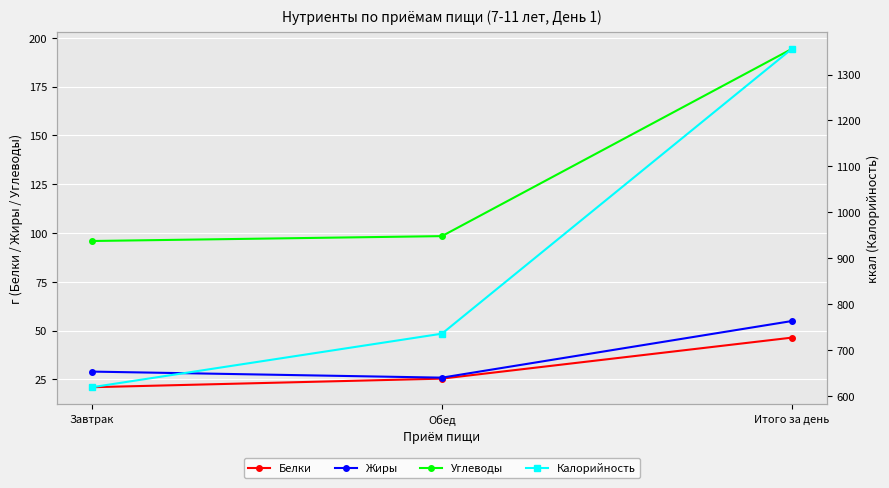

Which label corresponds to the largest value in the chart?

Итого за день